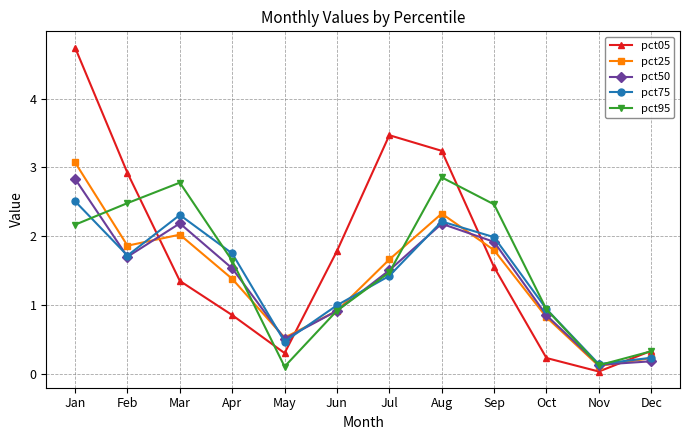

The value of pct25 at Aug is 2.3. True or false?

True